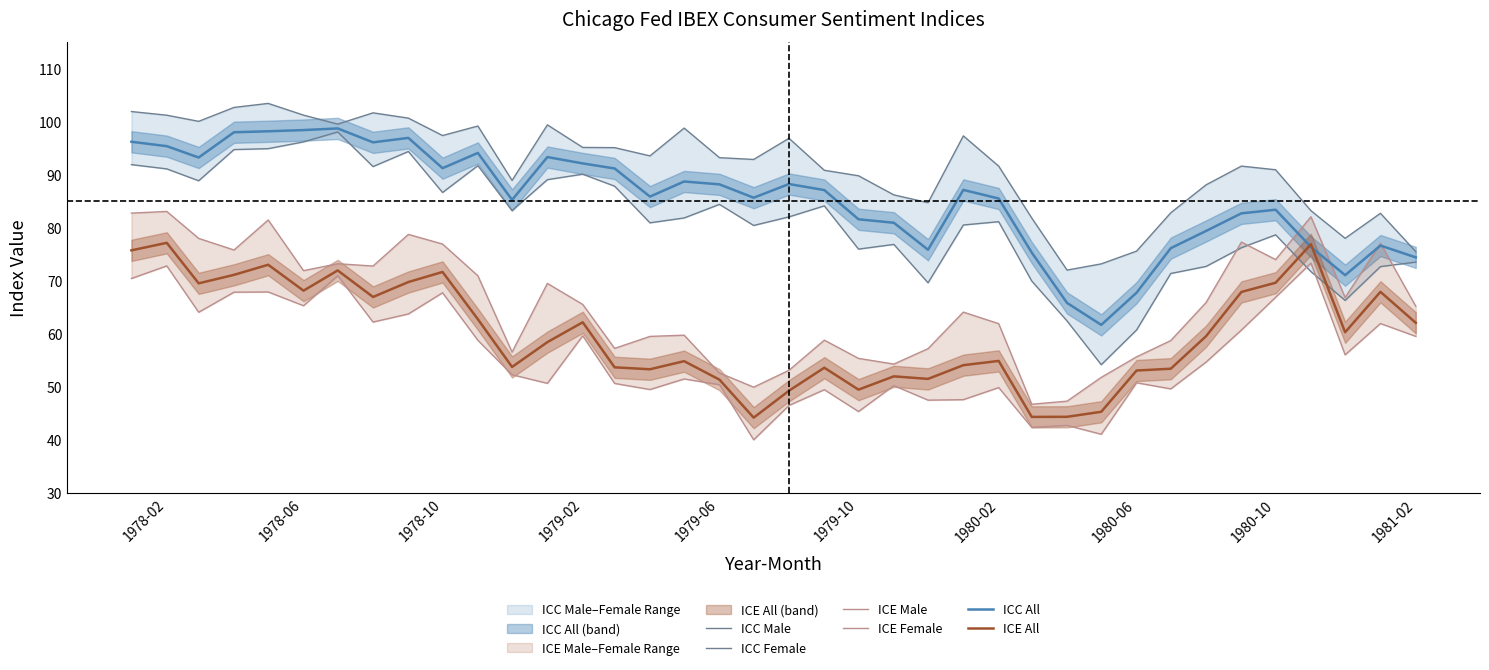

What is the highest value of the ICE All series?

77.2